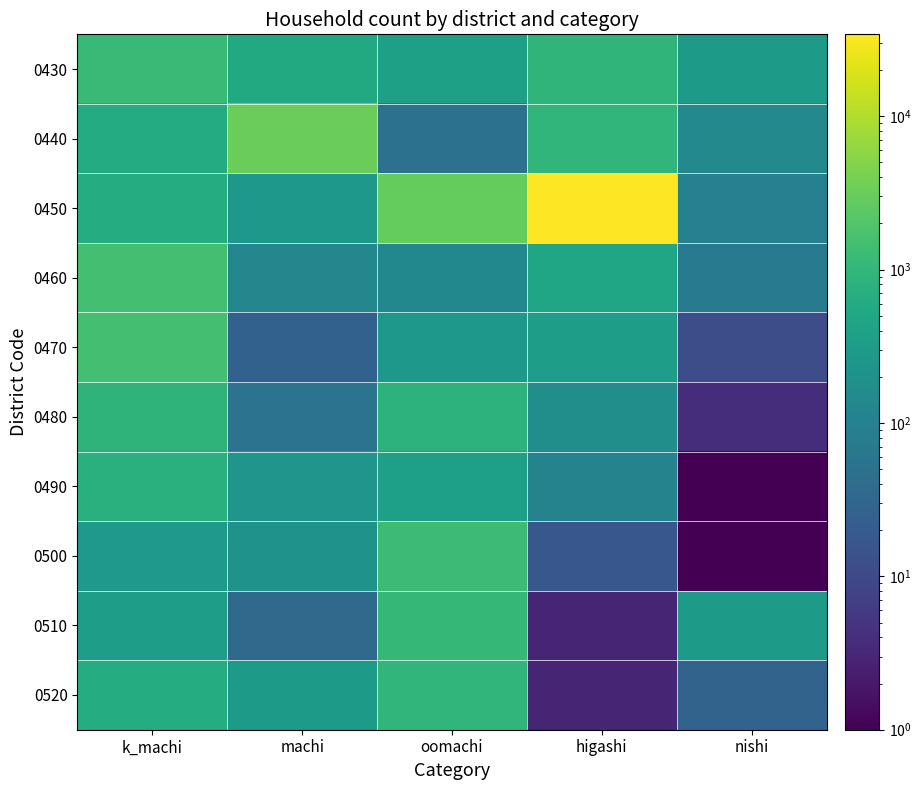

What is the total value across all series at oomachi?

8172